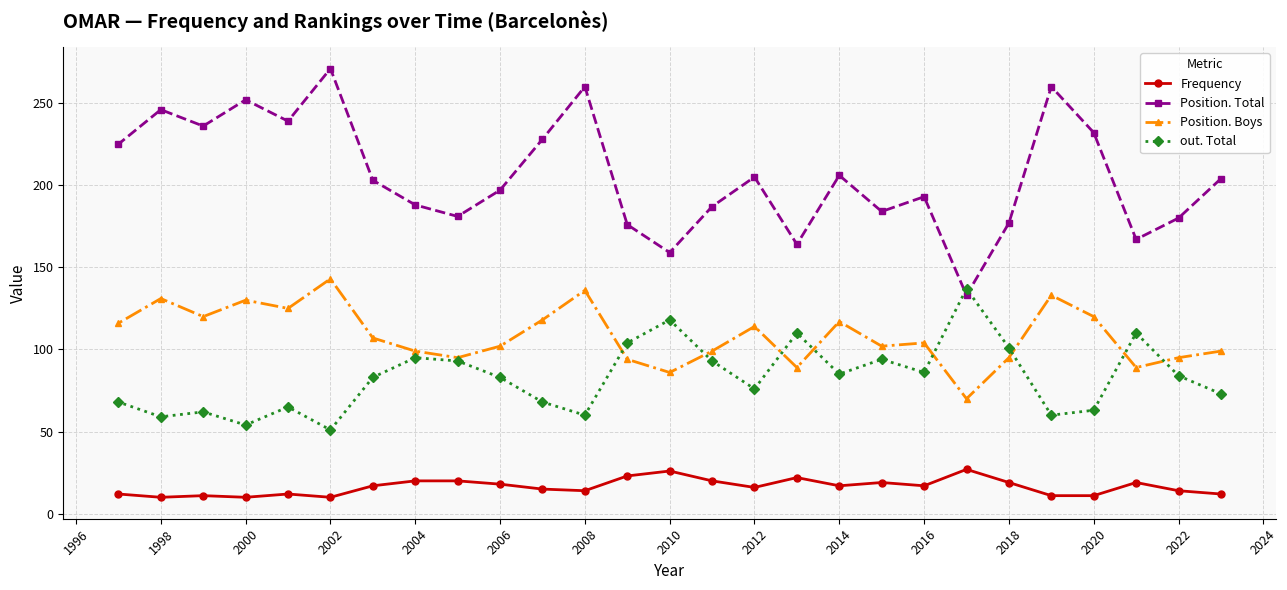

Which series has the widest spread of values?

Position. Total